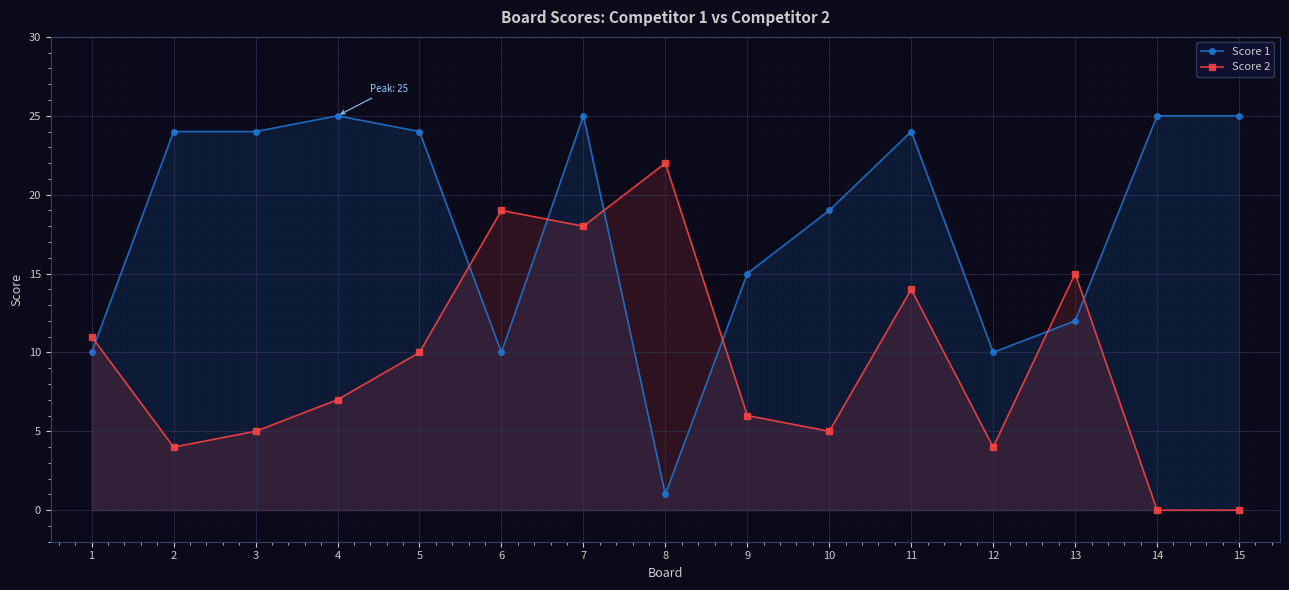

Which series has the widest spread of values?

Score 1